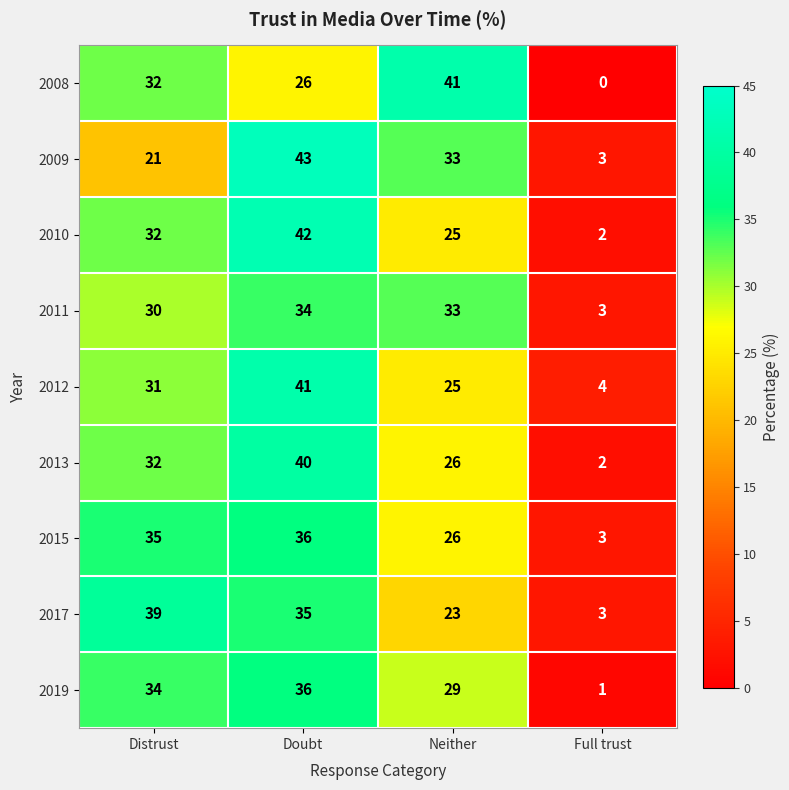

Is the value of 2015 at Doubt greater than the value of 2017 at Distrust?

No